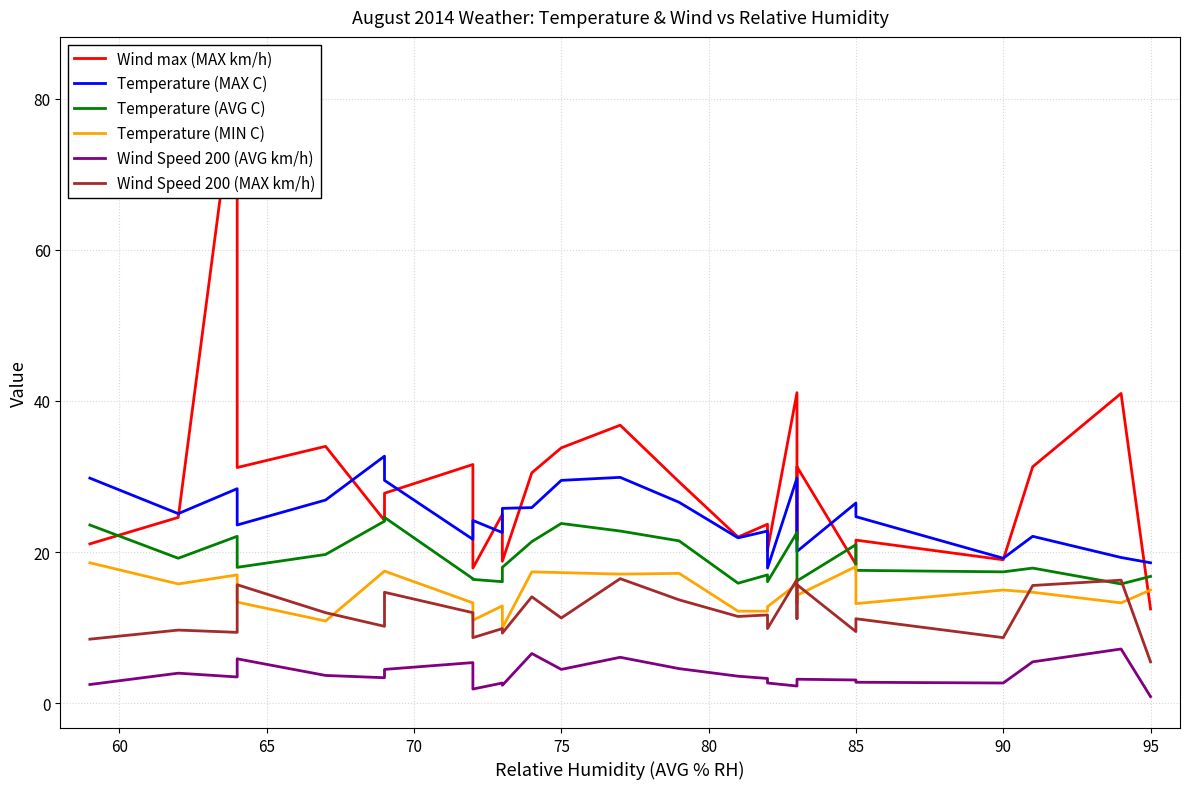

Reading left to right, transcribe all the data shown in this chart.

Wind max (MAX km/h): 21.1	24.6	84.0	31.2	34.0	24.2	27.8	31.6	17.9	25.0	18.8	30.5	33.8	36.8	29.3	22.0	23.7	20.3	41.1	21.6	31.3	18.4	21.6	19.0	31.3	41.0	12.5
Temperature (MAX C): 29.8	25.1	28.4	23.6	26.9	32.7	29.5	21.7	24.2	22.6	25.8	25.9	29.5	29.9	26.6	21.9	22.8	17.9	29.8	24.7	20.1	26.5	24.7	19.2	22.1	19.3	18.6
Temperature (AVG C): 23.6	19.2	22.1	18.0	19.7	24.1	24.6	16.5	16.4	16.1	18.0	21.4	23.8	22.8	21.5	15.9	17.0	16.1	22.6	17.6	16.2	21.0	17.6	17.4	17.9	15.8	16.8
Temperature (MIN C): 18.6	15.8	17.0	13.4	10.9	17.5	17.5	13.3	11.0	12.9	10.0	17.4	17.3	17.1	17.2	12.2	12.2	12.8	15.8	13.2	14.3	18.1	13.2	15.0	14.7	13.3	15.0
Wind Speed 200 (AVG km/h): 2.5	4.0	3.5	5.9	3.7	3.4	4.5	5.4	1.9	2.7	2.4	6.6	4.5	6.1	4.6	3.6	3.3	2.7	2.3	2.8	3.2	3.1	2.8	2.7	5.5	7.2	0.9
Wind Speed 200 (MAX km/h): 8.5	9.7	9.4	15.7	12.0	10.2	14.7	12.0	8.7	9.9	9.3	14.1	11.3	16.5	13.7	11.5	11.7	9.9	16.4	11.2	15.7	9.5	11.2	8.7	15.6	16.3	5.5